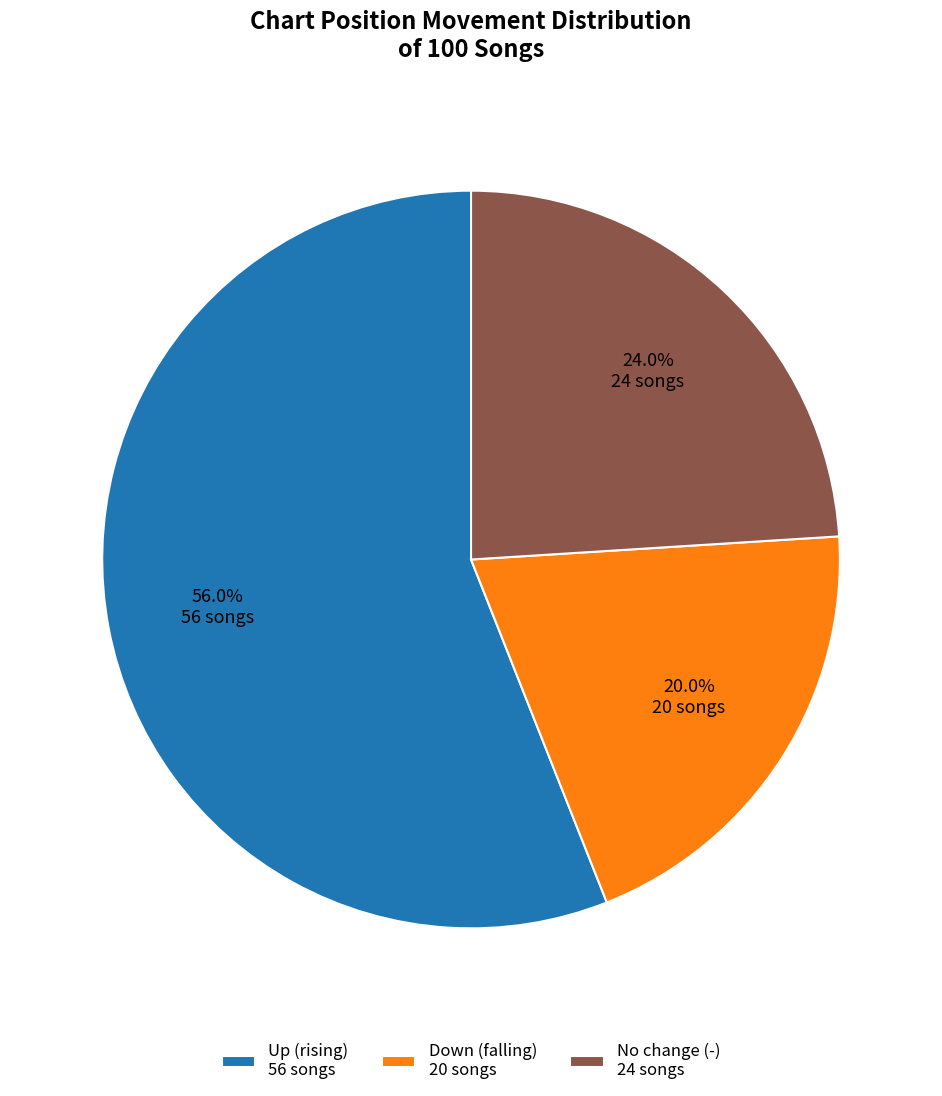

Rank the categories by value from highest to lowest.

Up (rising) 56 songs, No change (-) 24 songs, Down (falling) 20 songs